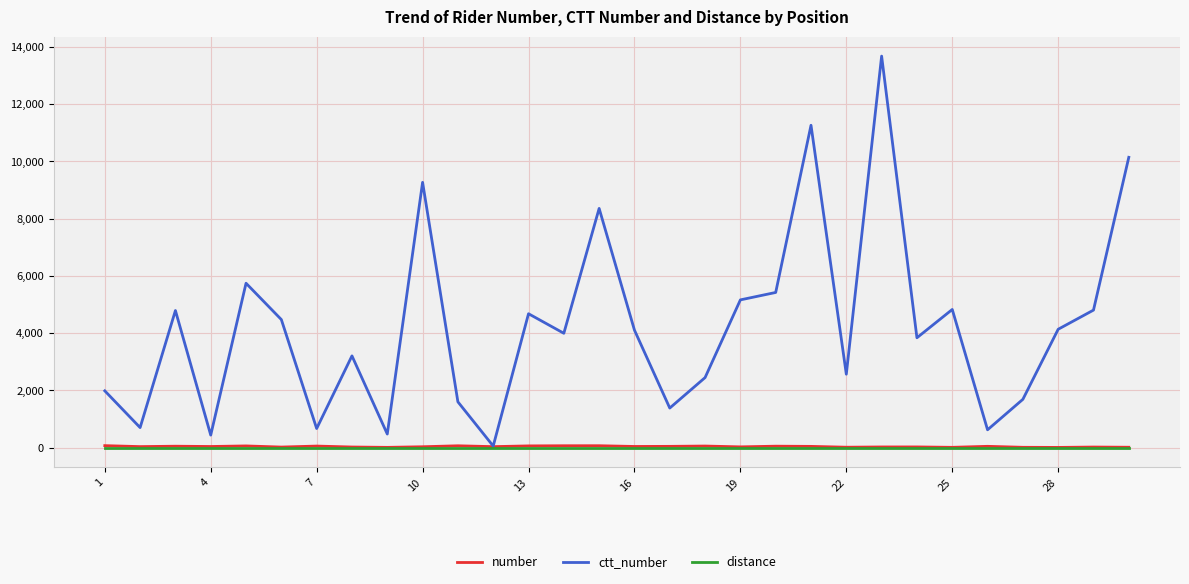

What is the greatest value displayed?

13670